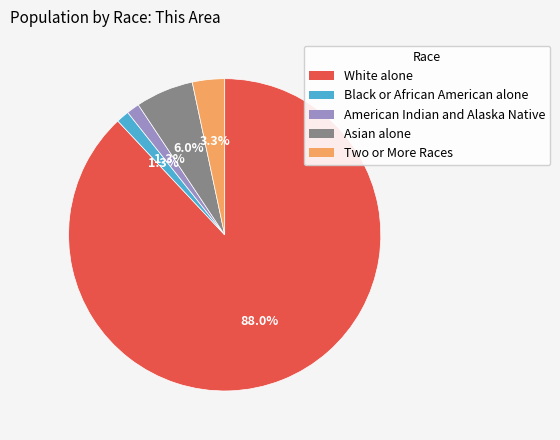

True or false: Black or African American alone accounts for 1% of the total.

True